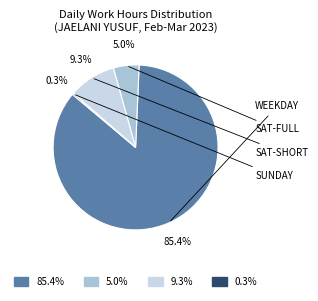

How many segments does this pie chart have?

4